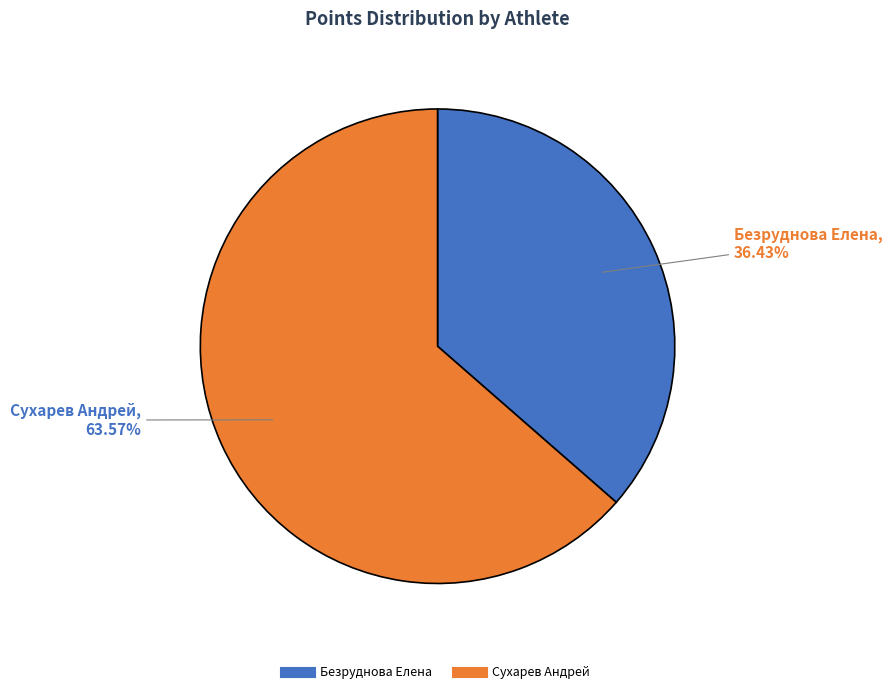

To the nearest percent, what is the average slice percentage?

50%